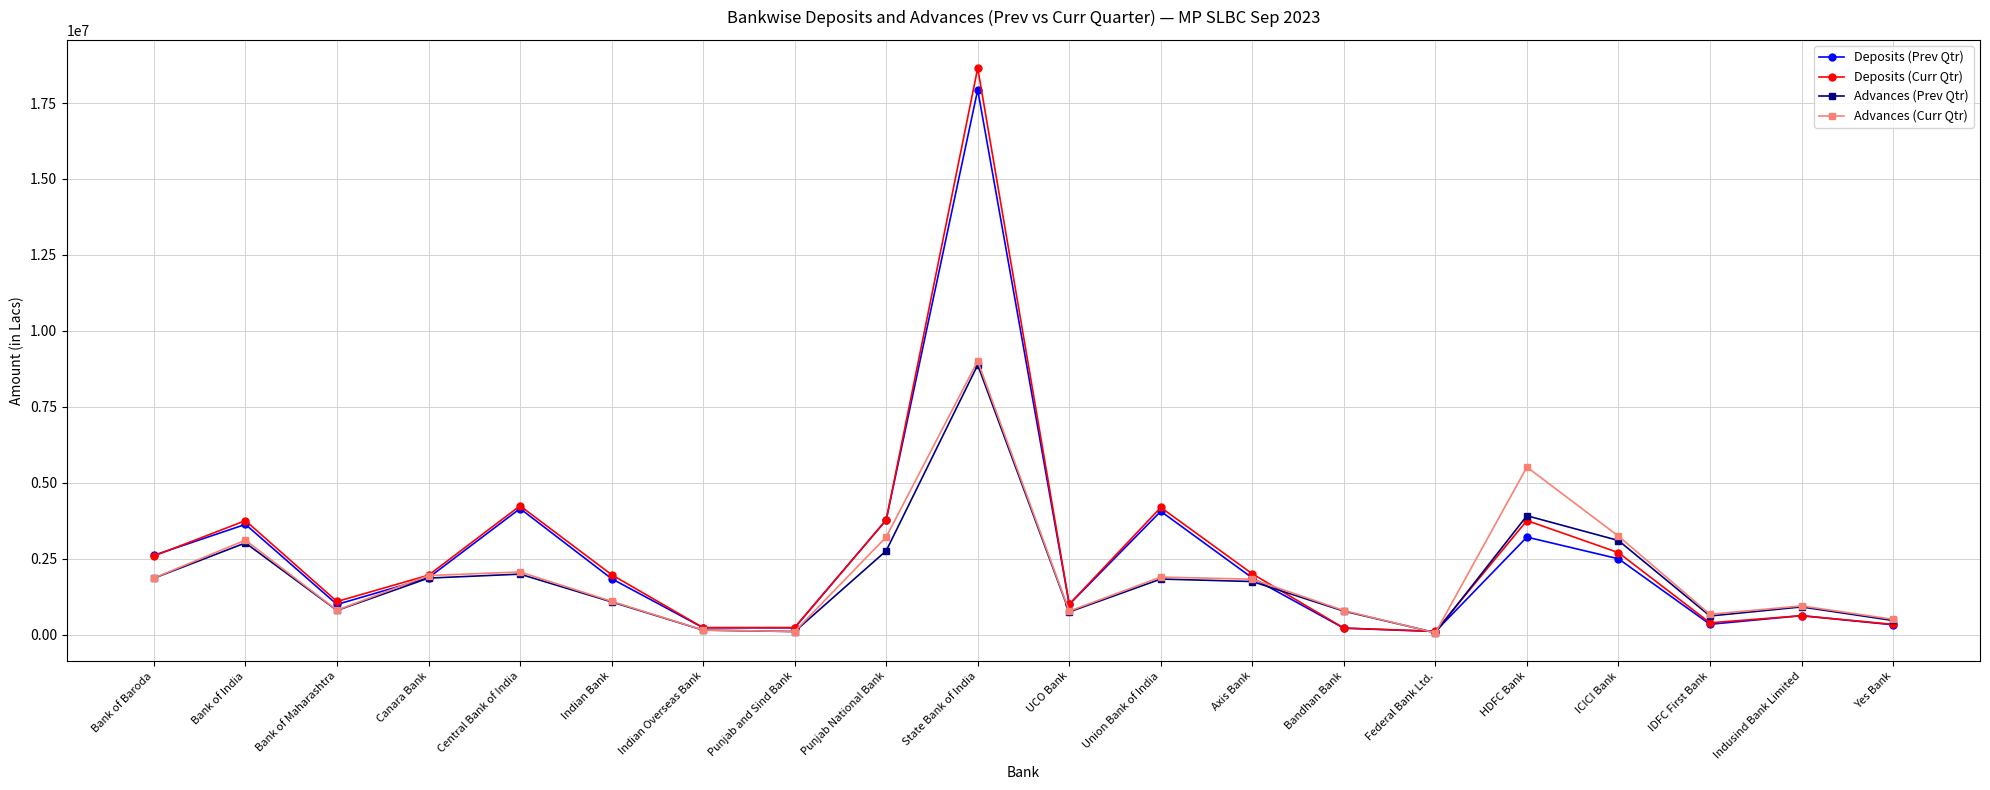

At which category does Advances (Curr Qtr) reach its first local peak?

Bank of India